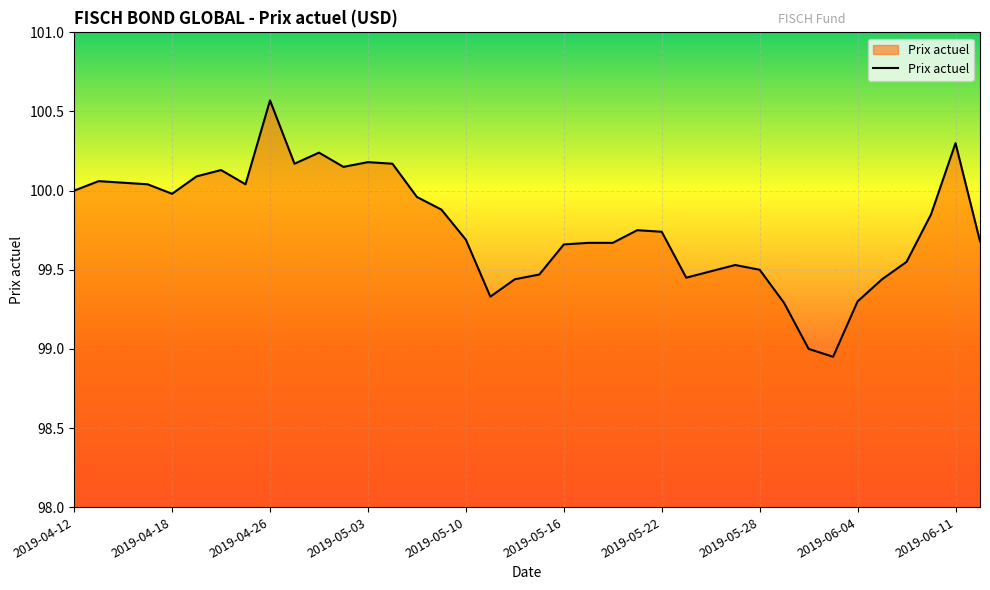

Count the number of categories in the chart.

38